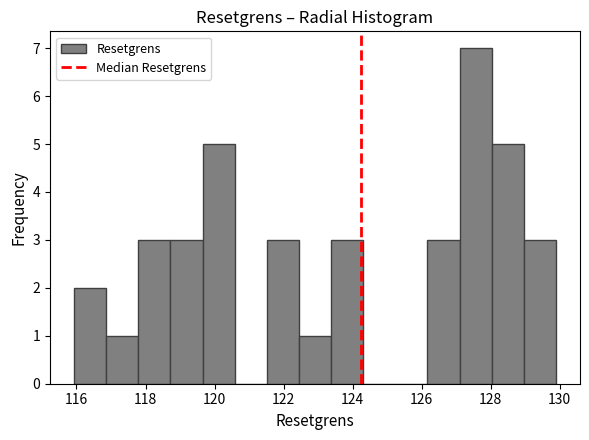

Which range on the x-axis has the tallest bar?

127.0 to 128.0